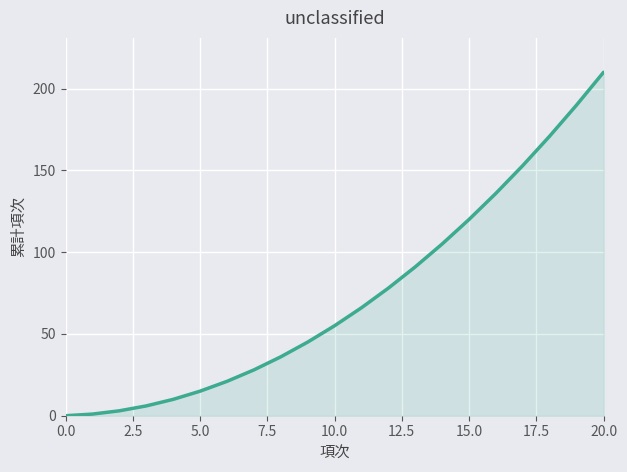

What is the greatest value displayed?

210